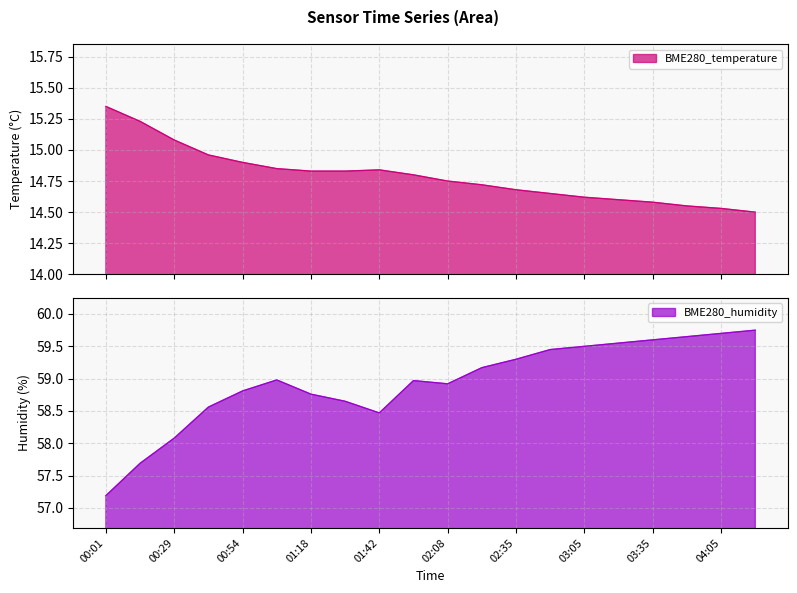

What is the sum of all BME280_humidity values?

1178.8